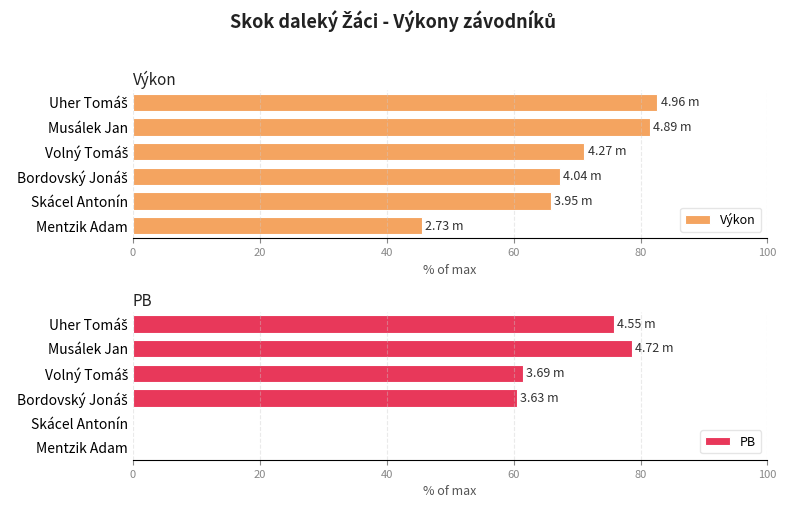

Does the chart contain stacked bars?

No